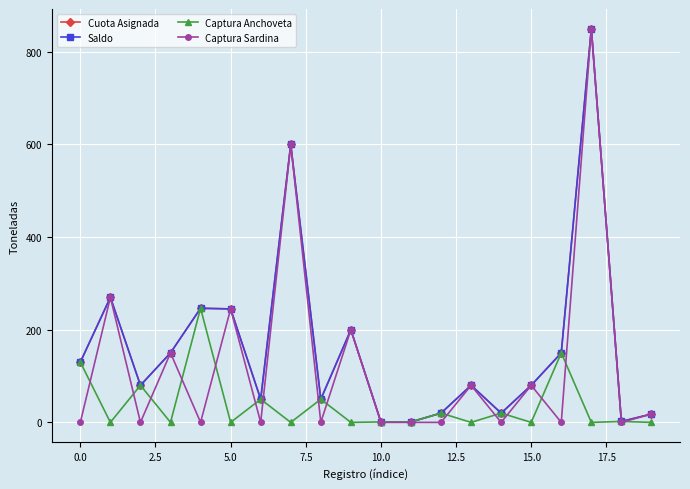

Is this an area chart (filled region under the line)?

No